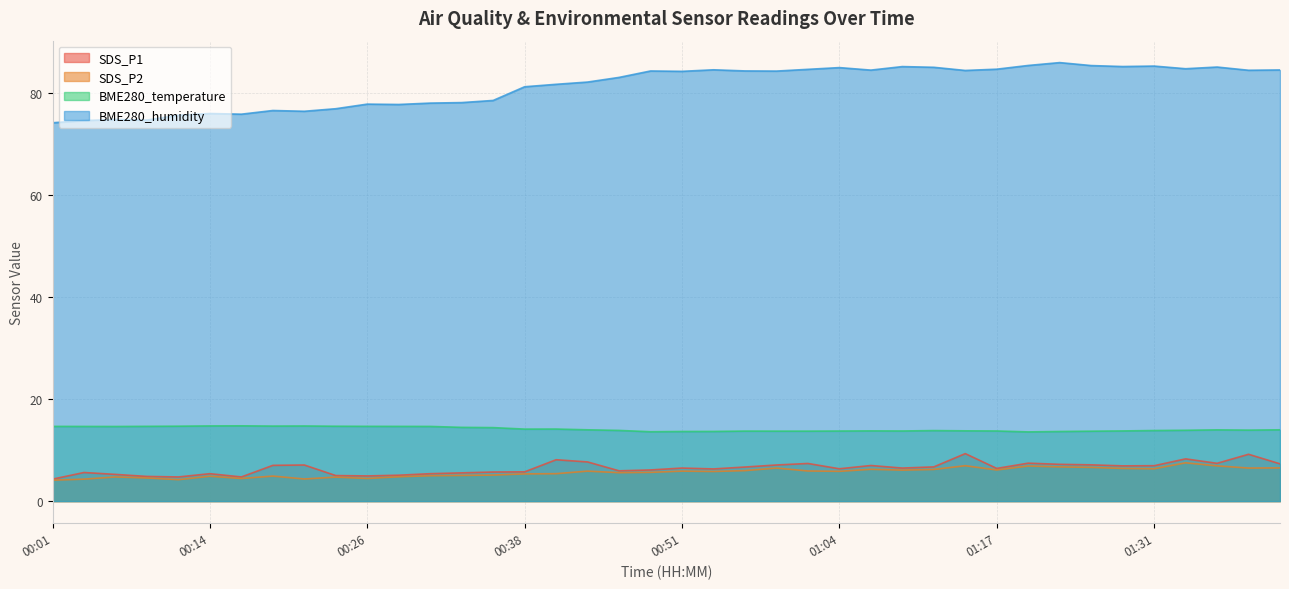

True or false: BME280_humidity and SDS_P2 intersect in this chart.

False